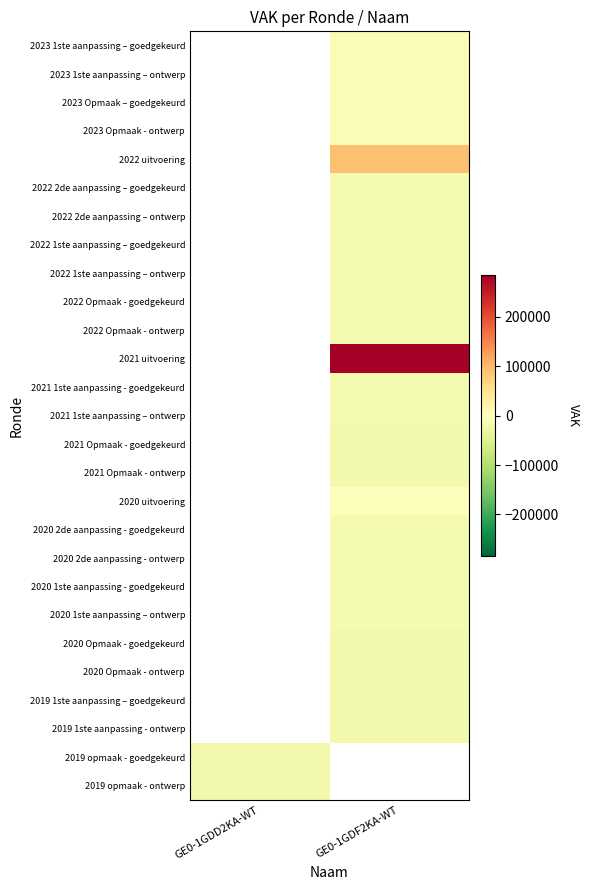

What is the smallest value displayed?

-19641.0